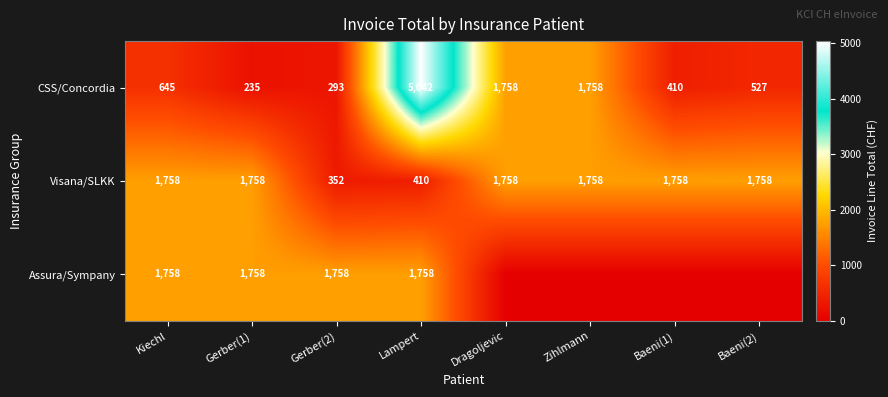

At Gerber(2), list the series in order from largest to smallest.

Assura/Sympany, Visana/SLKK, CSS/Concordia